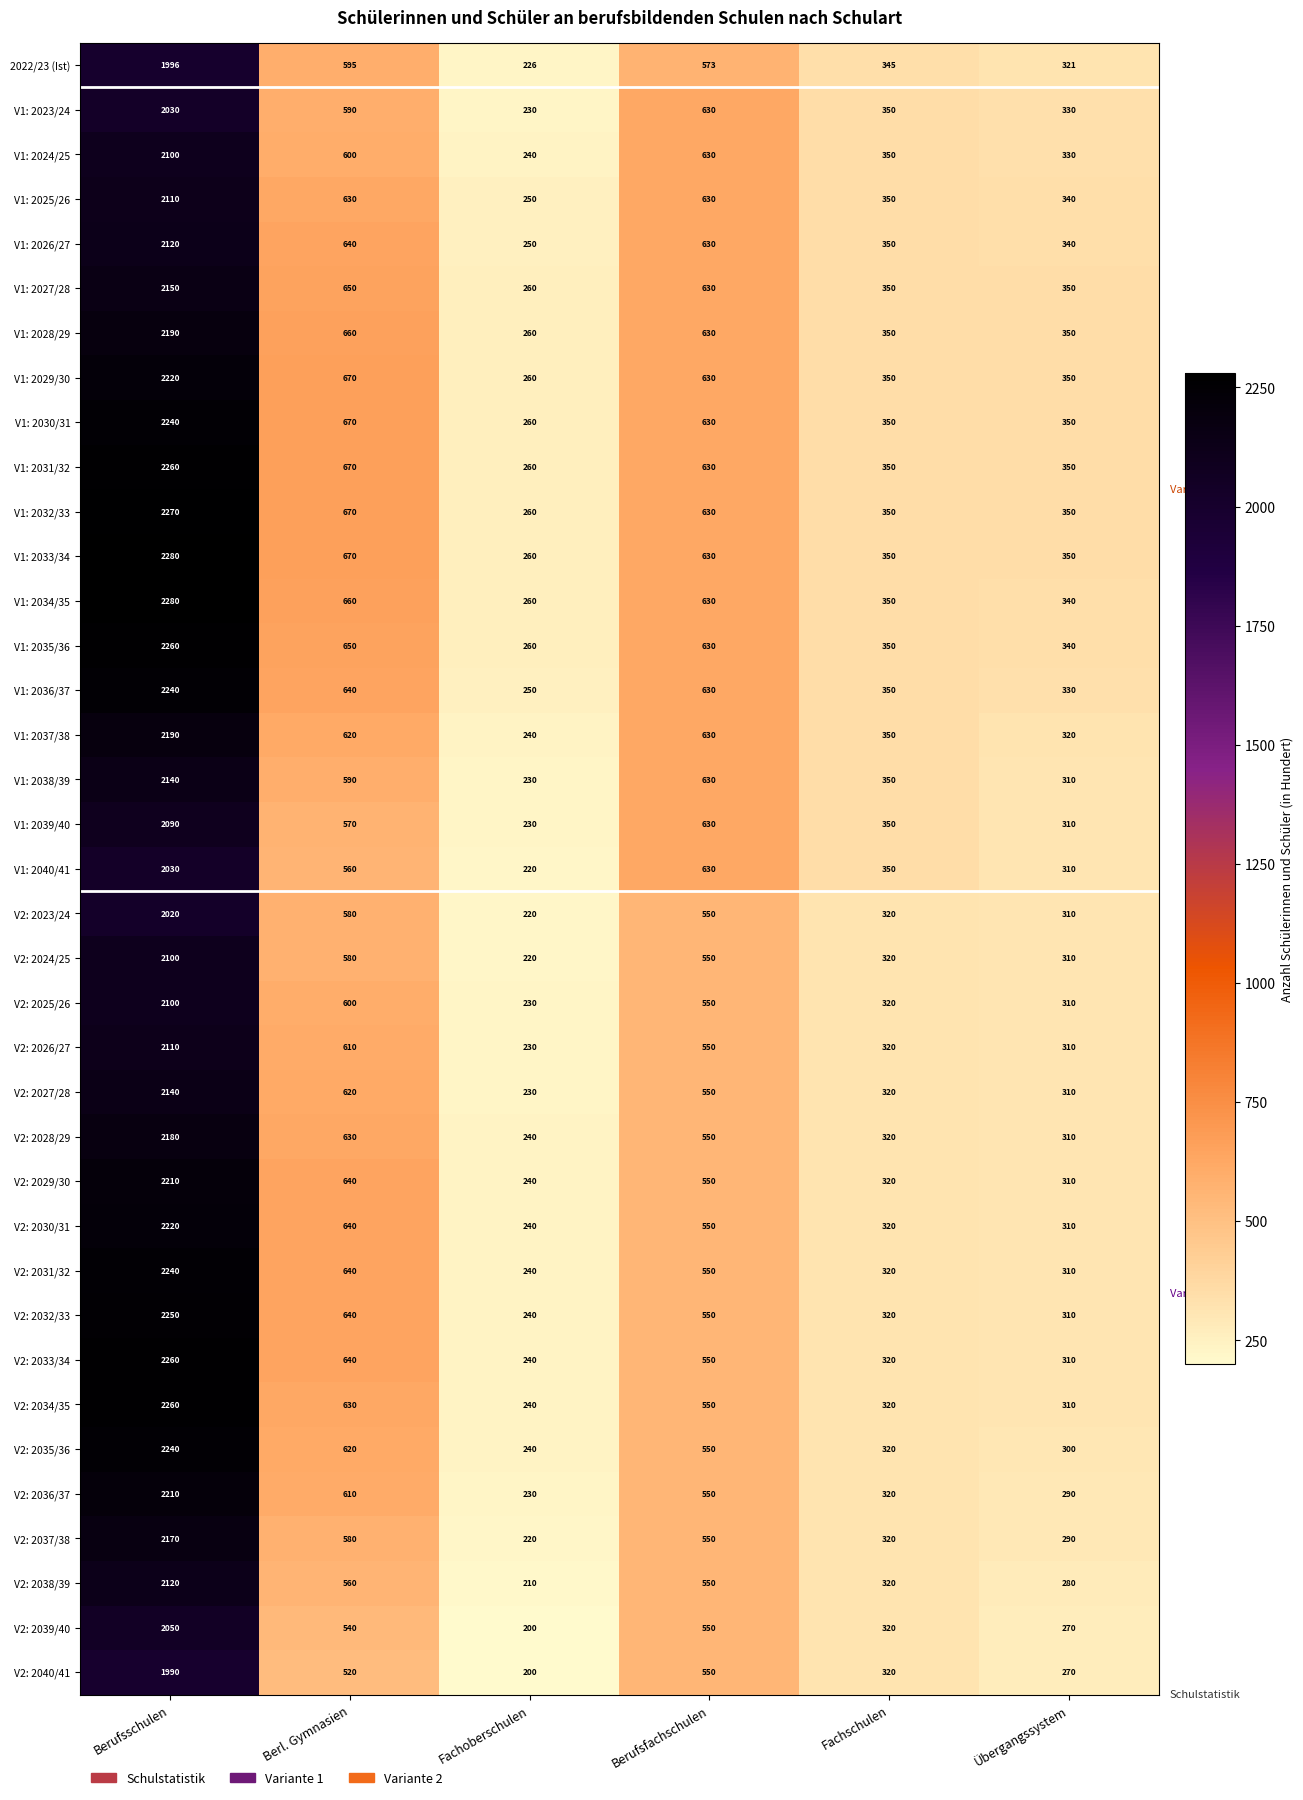

What is the greatest value displayed?

2280